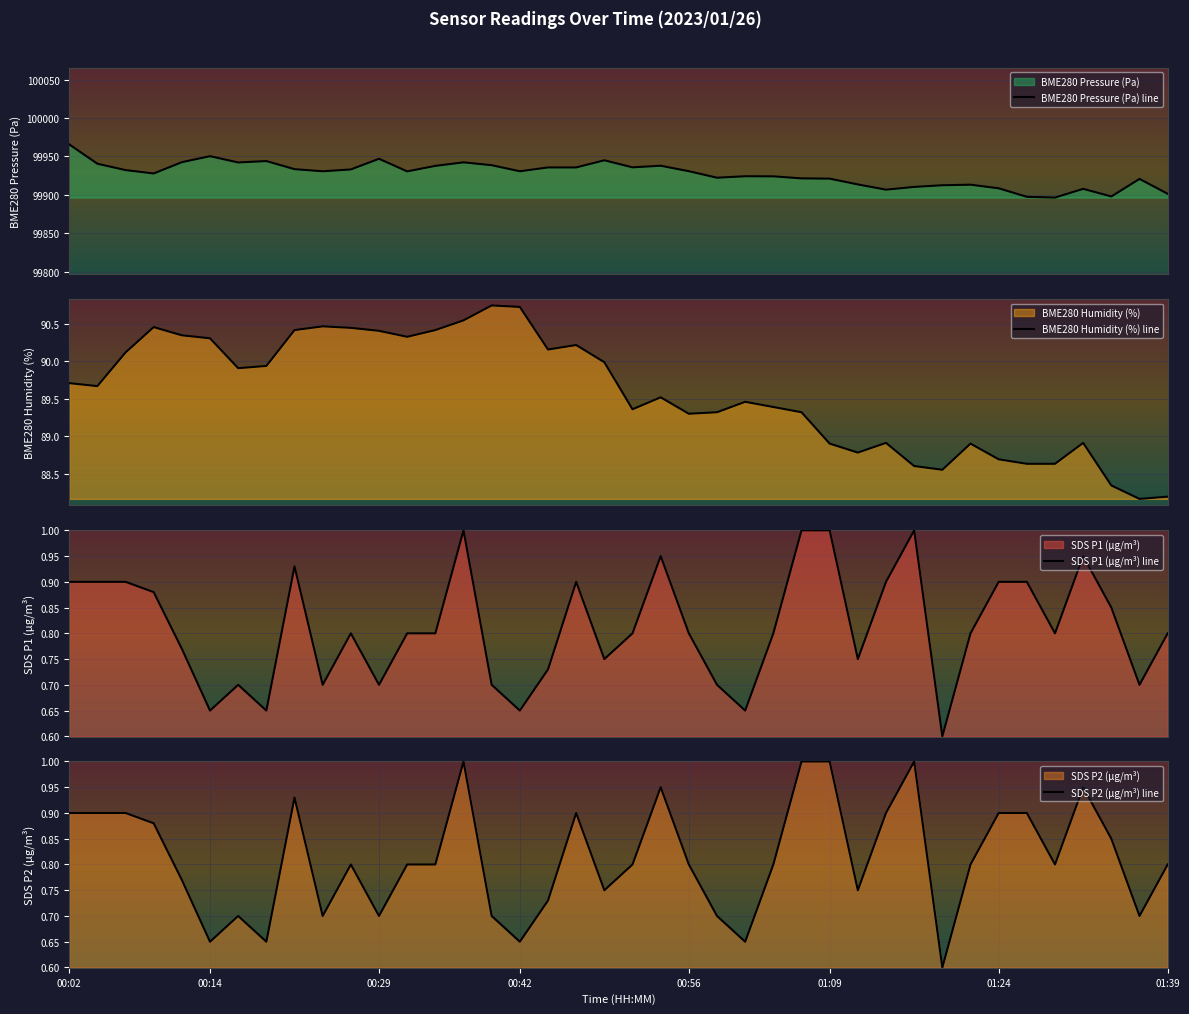

What is the average value of the SDS_P1 series?

0.8